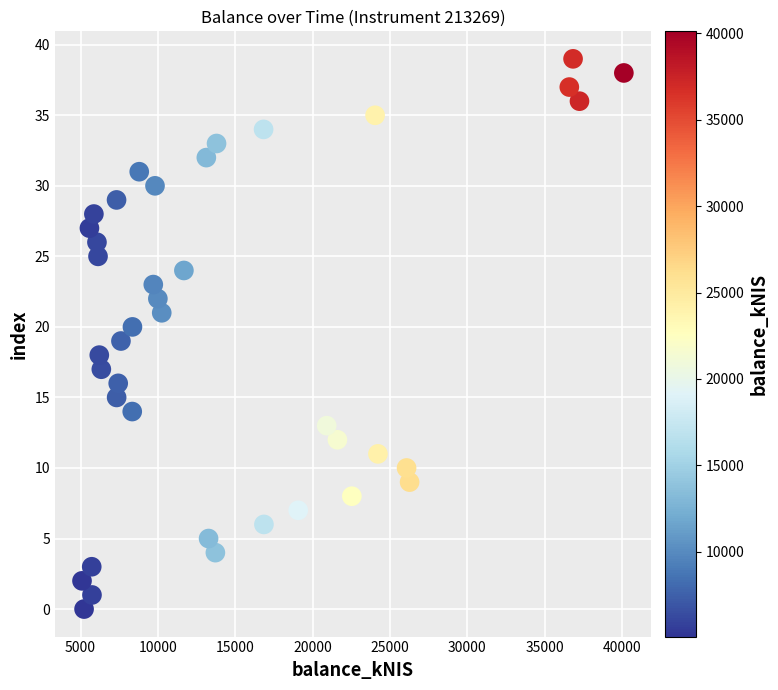

What is the range of Y values (max minus min)?

39